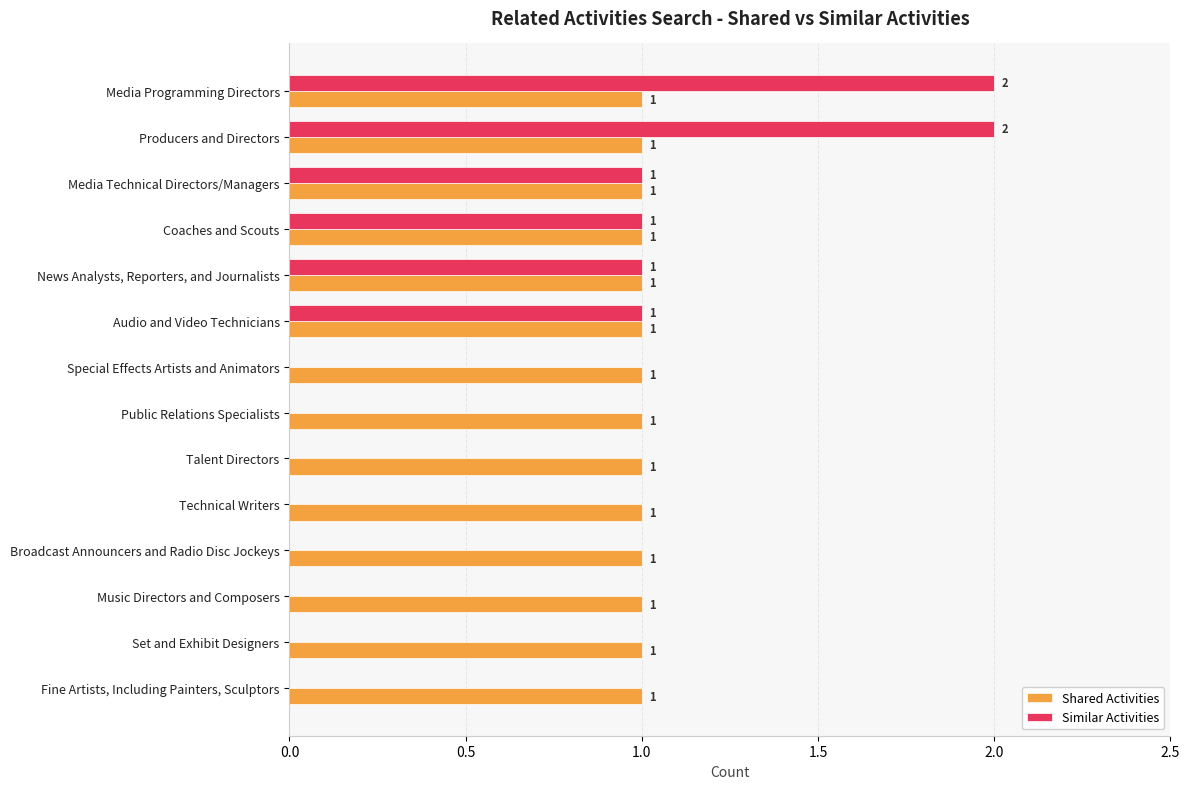

What is the maximum value for Similar Activities?

2